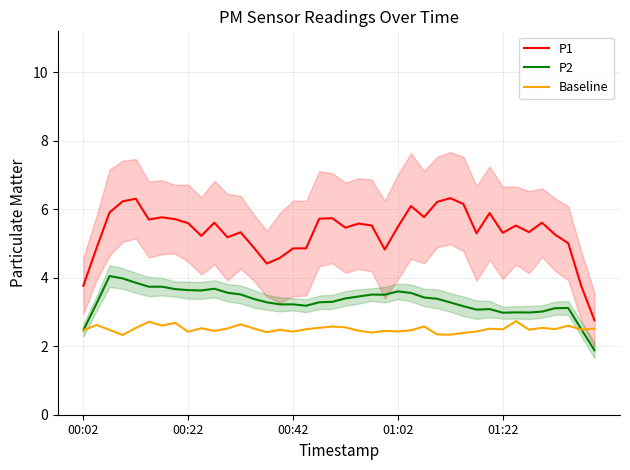

What is the smallest value displayed?

1.9